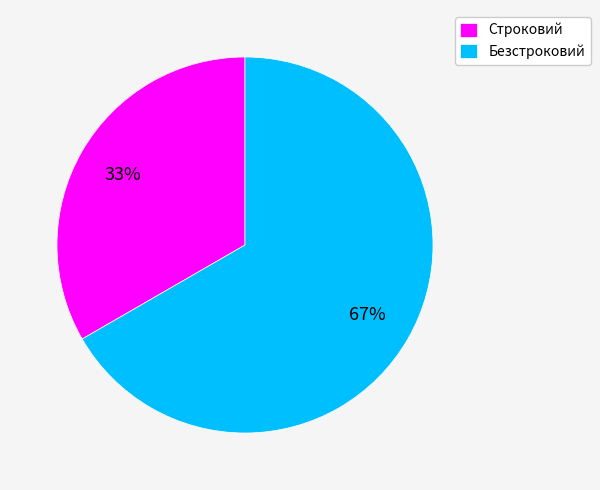

Is it true that Безстроковий is 67% of the pie?

True